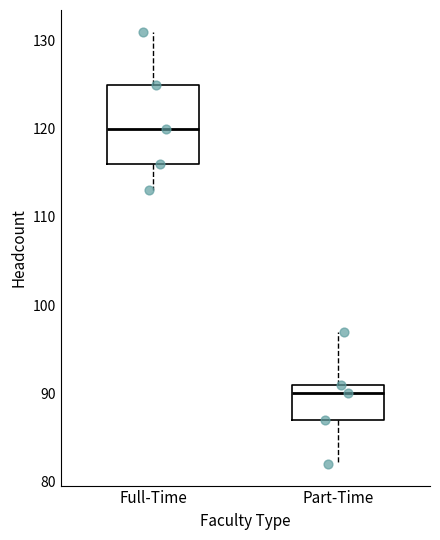

Reading left to right, transcribe this box plot: for each box, give where its median line is, the range the box spans, and where its two whiskers end, as read against the y-axis. The values are not printed on the chart, so give them approximately, as read against the axis.

Full-Time: median 120, box 116 to 125, whiskers 113 to 131
Part-Time: median 90, box 87 to 91, whiskers 82 to 97